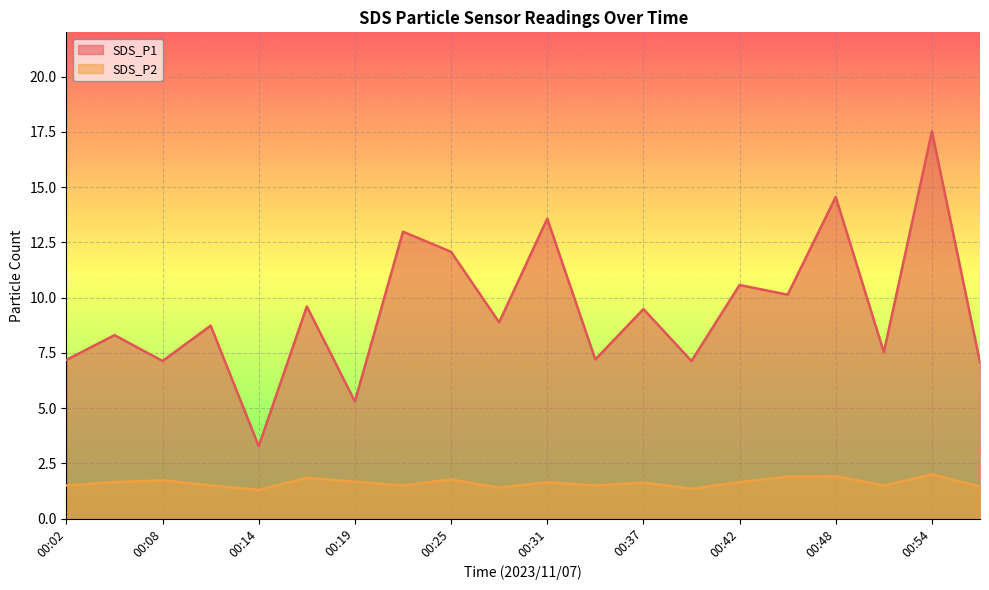

How many SDS_P2 values are between 1 and 2?

20